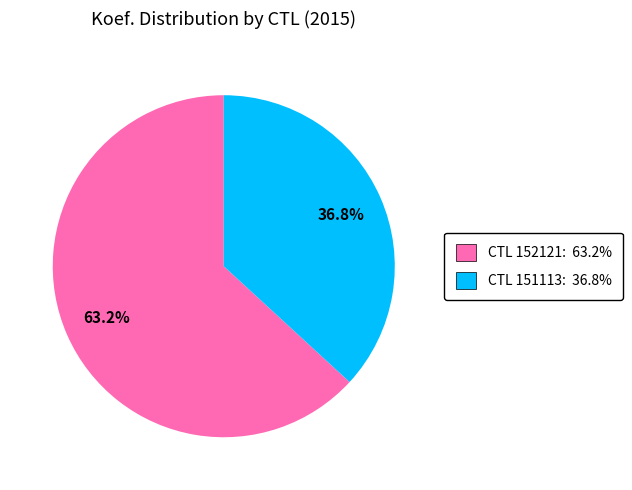

Is there any slice that represents more than half of the pie?

Yes